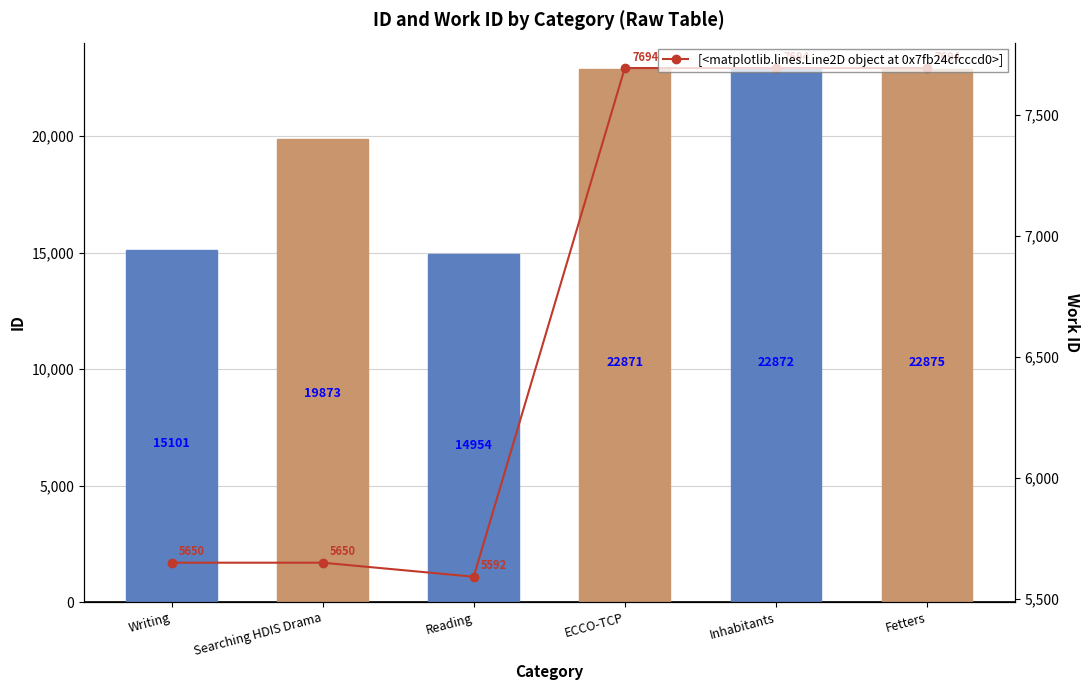

What is the value of the Work ID bar at the 1st from the left?

5650